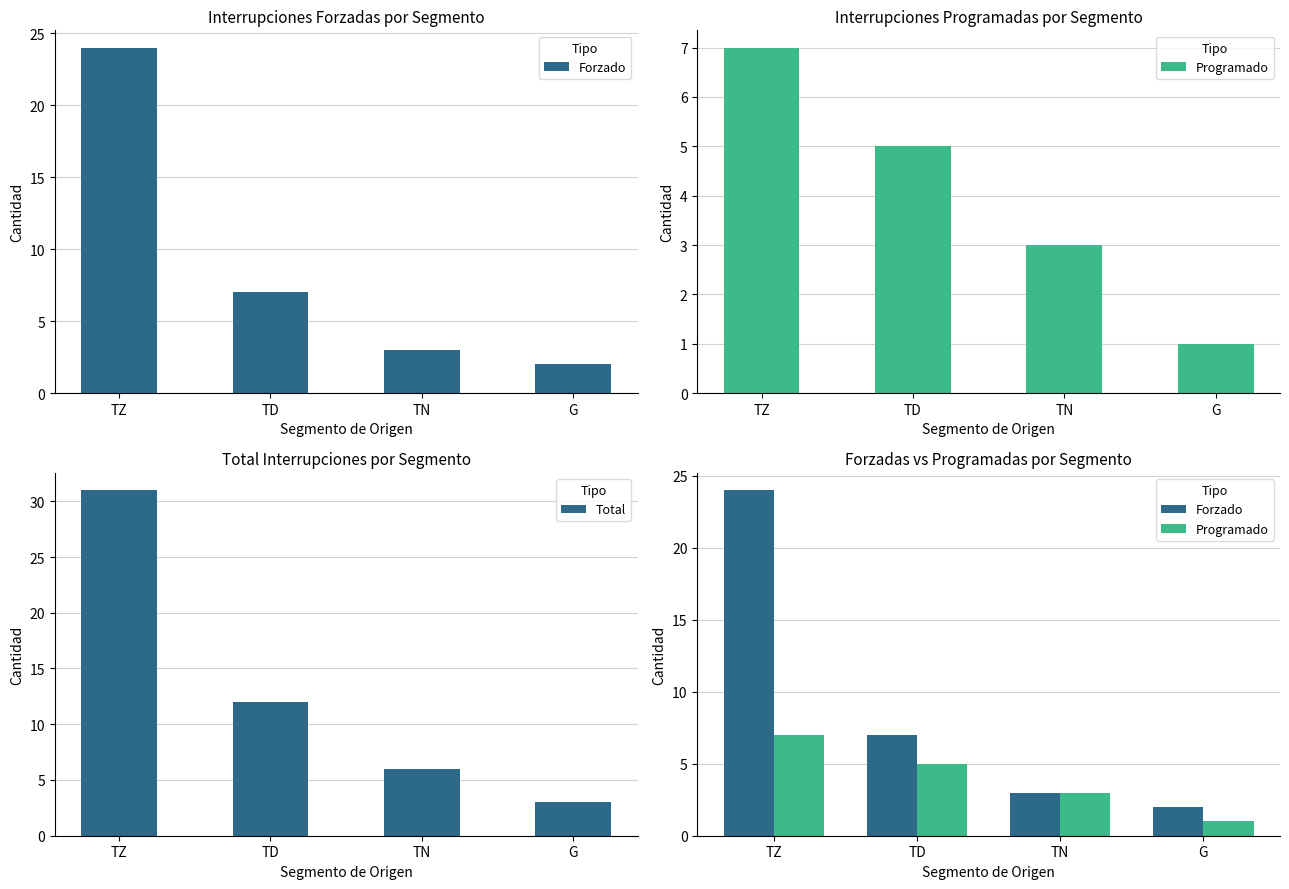

At TZ, list the series in order from largest to smallest.

Total, Forzado, Programado